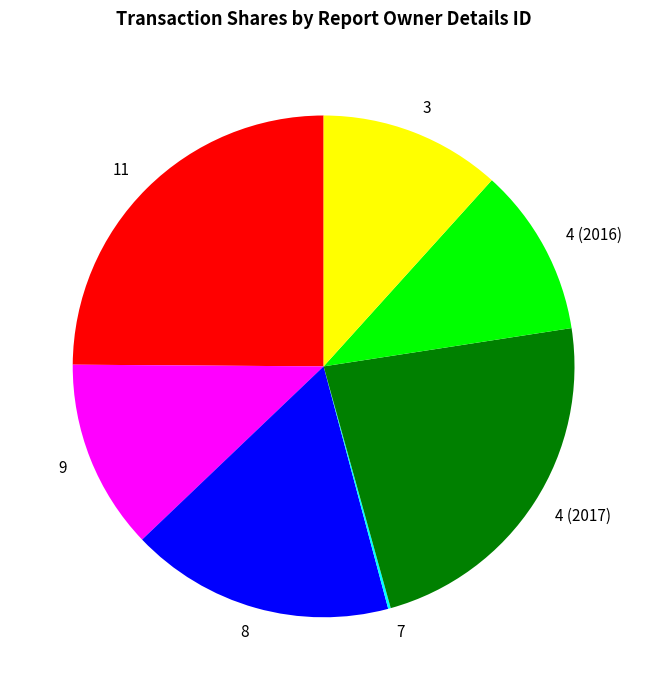

Is the sum of 9 and 3 greater than half?

No